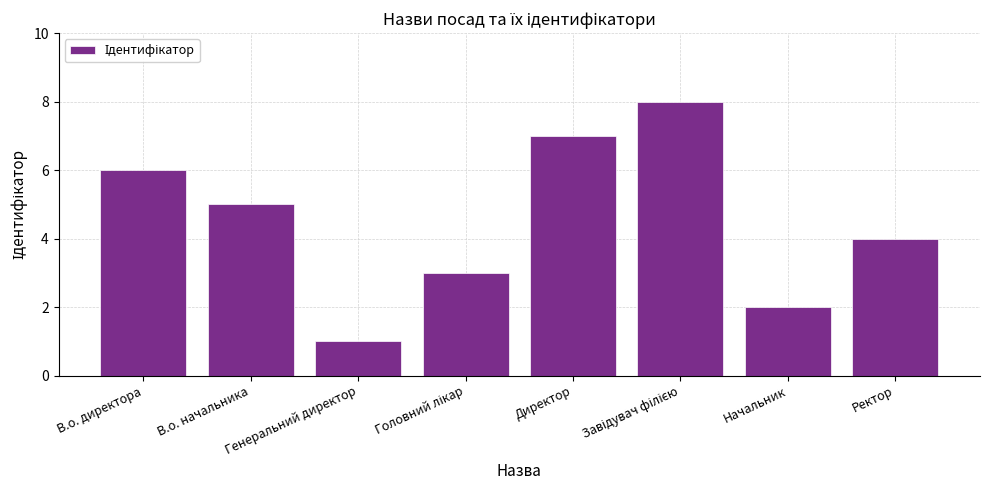

What is the change in value from В.о. начальника to Генеральний директор?

-4